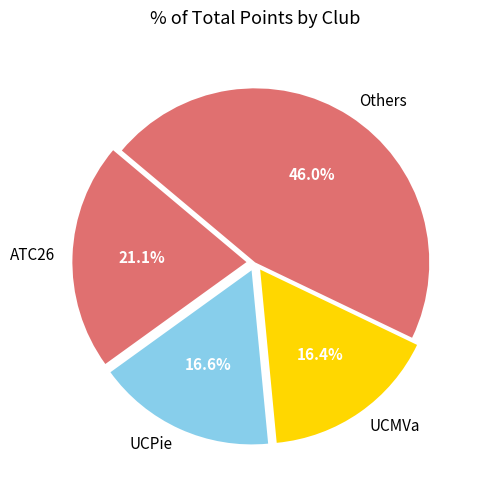

Between ATC26 and UCPie, which is larger?

ATC26